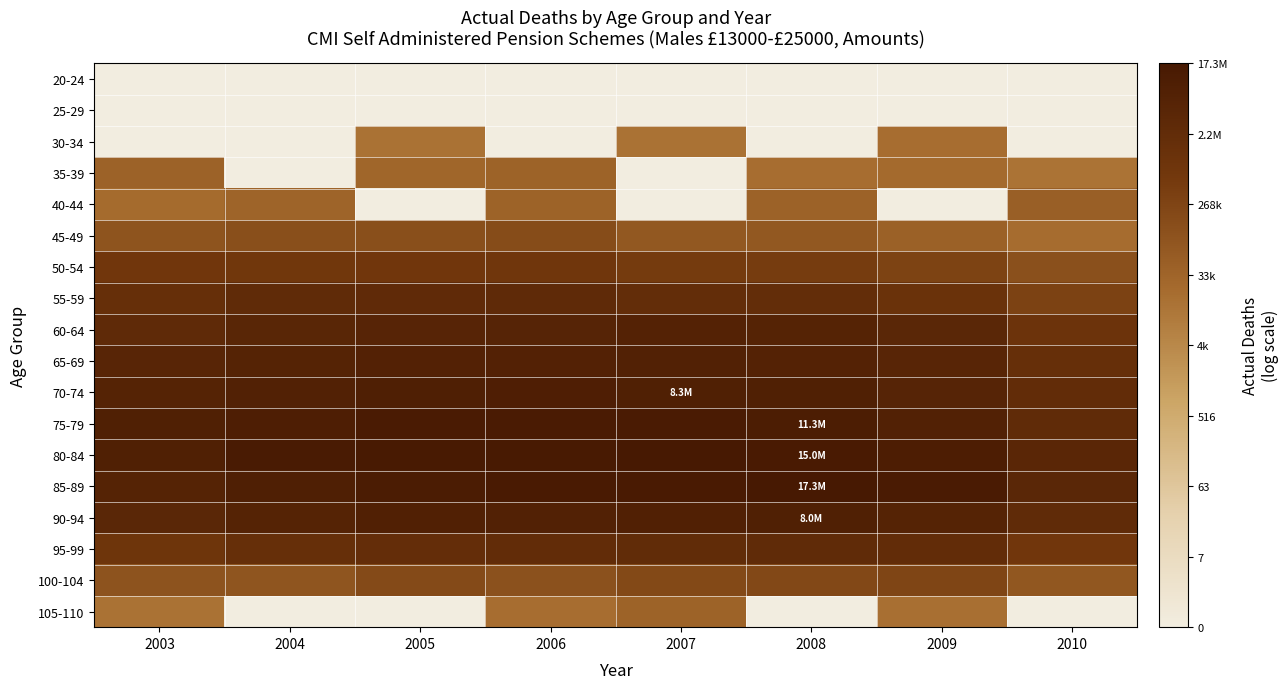

What is the total value across all series at 2007?

198.5